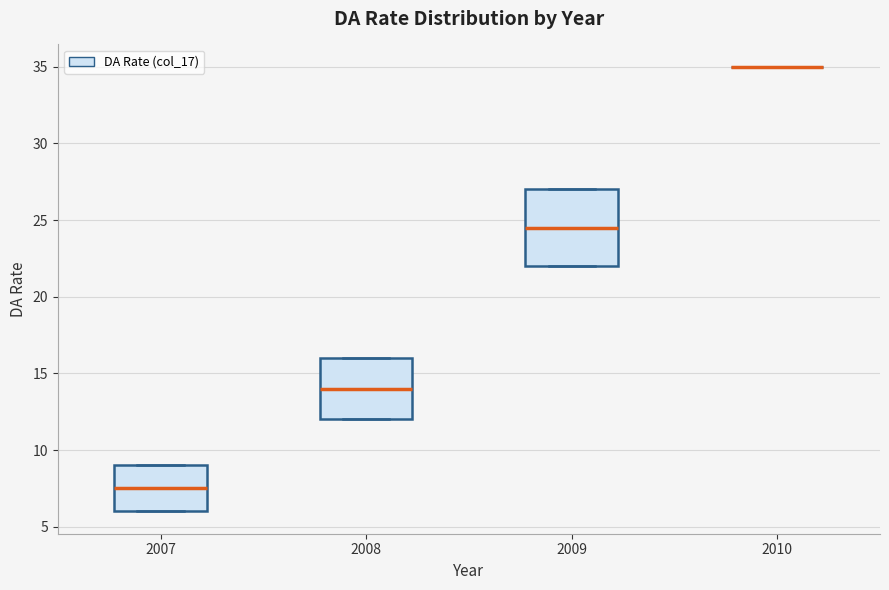

Which box is the tallest, from its lower edge to its upper edge?

2009